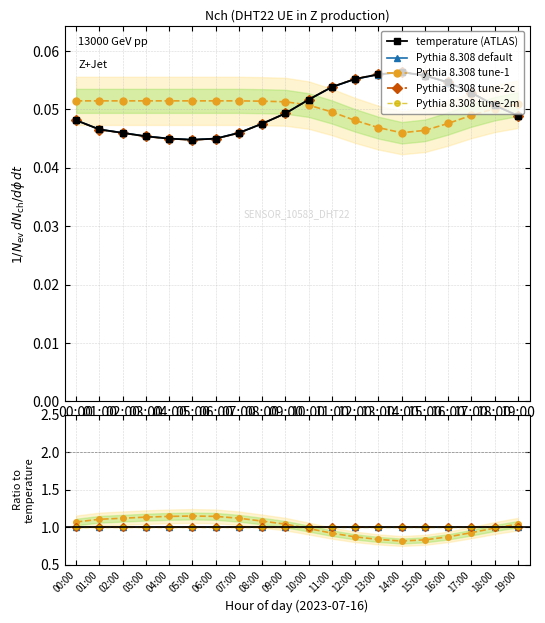

How many interior local valleys does the Pythia 8.308 tune-1 series have?

1